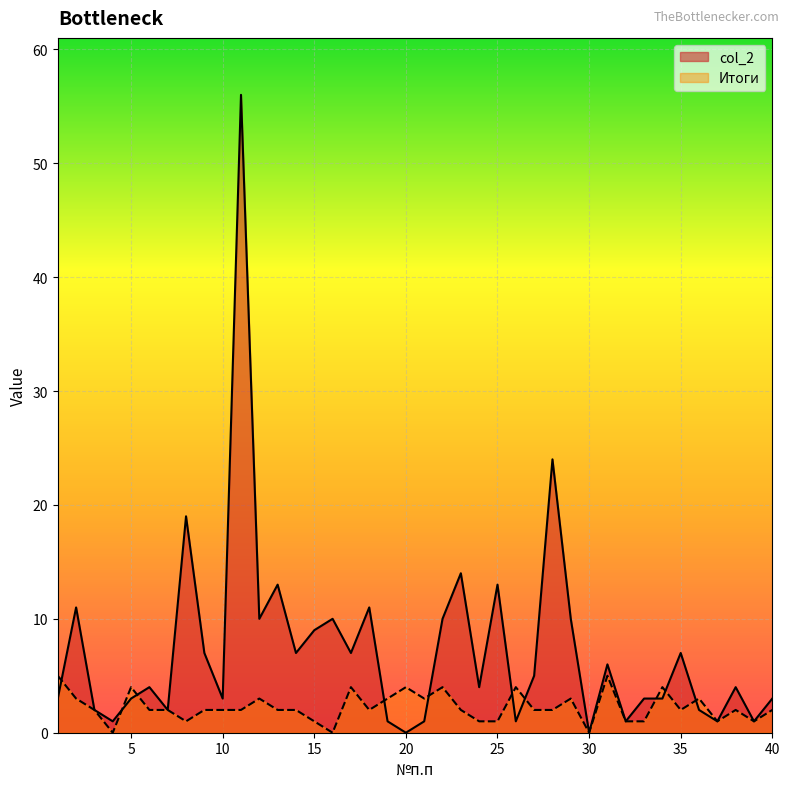

What is the sum of all Итоги values?

90